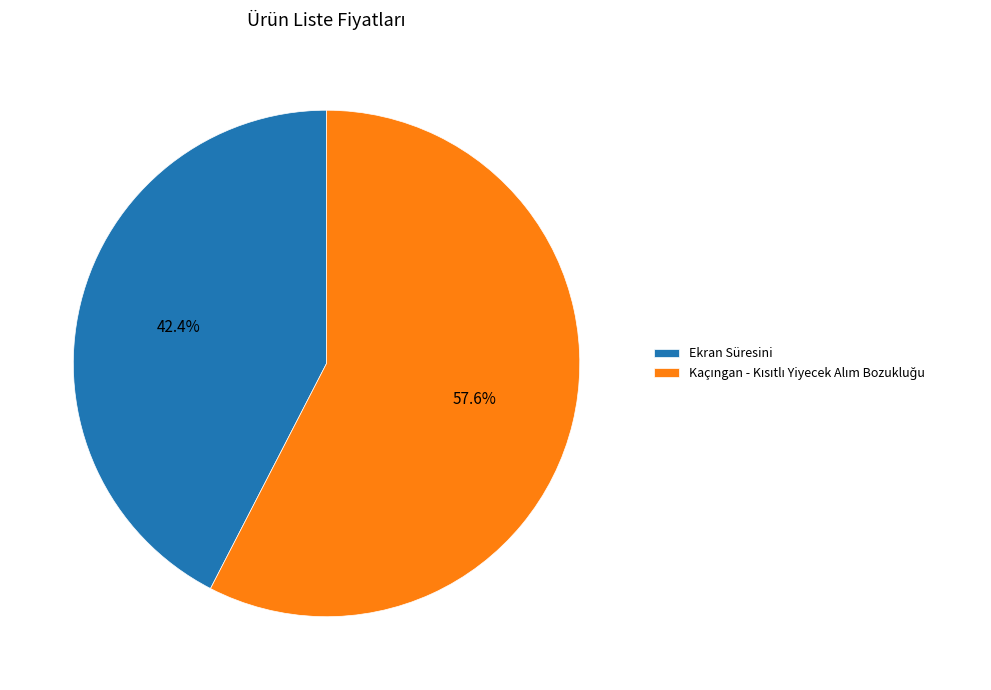

Which category has the smallest portion of the pie?

Ekran Süresini